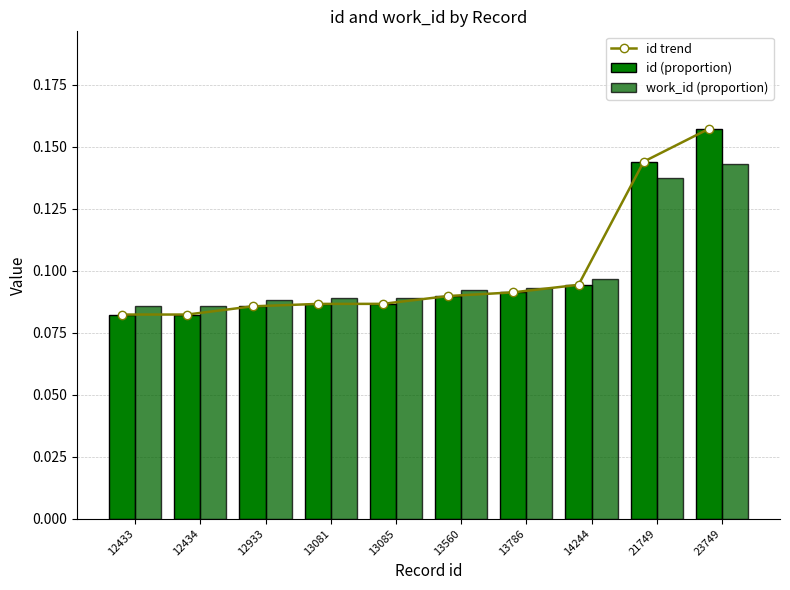

Reading left to right, list all the values displayed in this chart.

id trend: 12433=0.1	12434=0.1	12933=0.1	13081=0.1	13085=0.1	13560=0.1	13786=0.1	14244=0.1	21749=0.1	23749=0.2
id (proportion): 12433=0.1	12434=0.1	12933=0.1	13081=0.1	13085=0.1	13560=0.1	13786=0.1	14244=0.1	21749=0.1	23749=0.2
work_id (proportion): 12433=0.1	12434=0.1	12933=0.1	13081=0.1	13085=0.1	13560=0.1	13786=0.1	14244=0.1	21749=0.1	23749=0.1